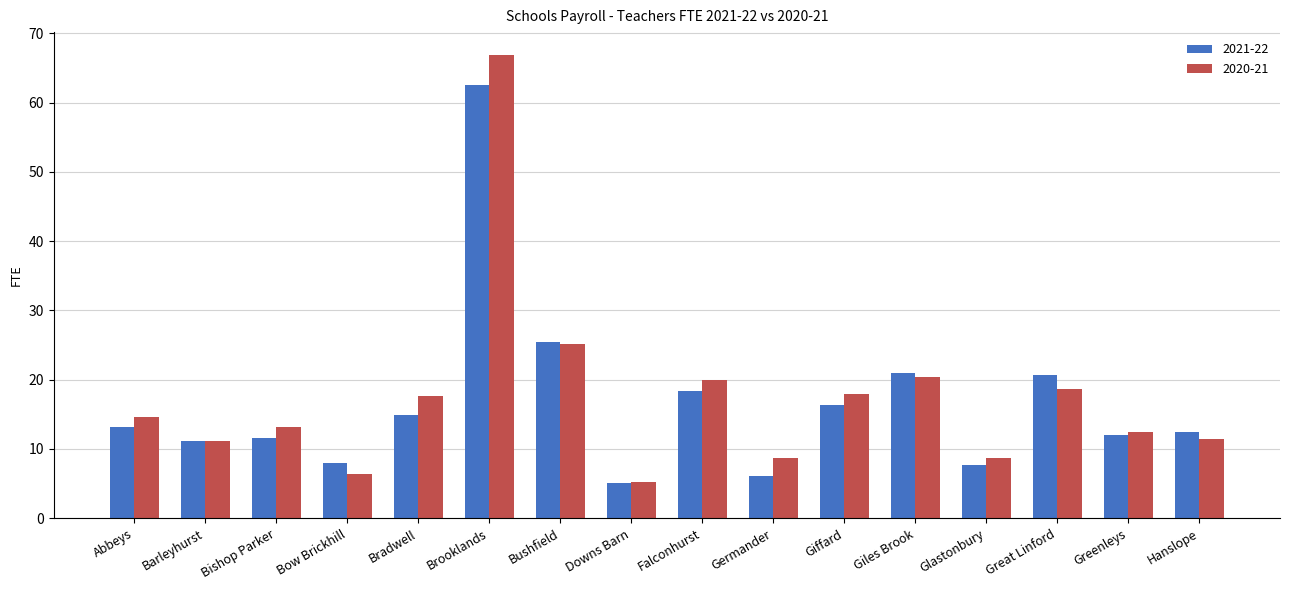

Between Bradwell and Giffard, which series saw the biggest shift?

2021-22